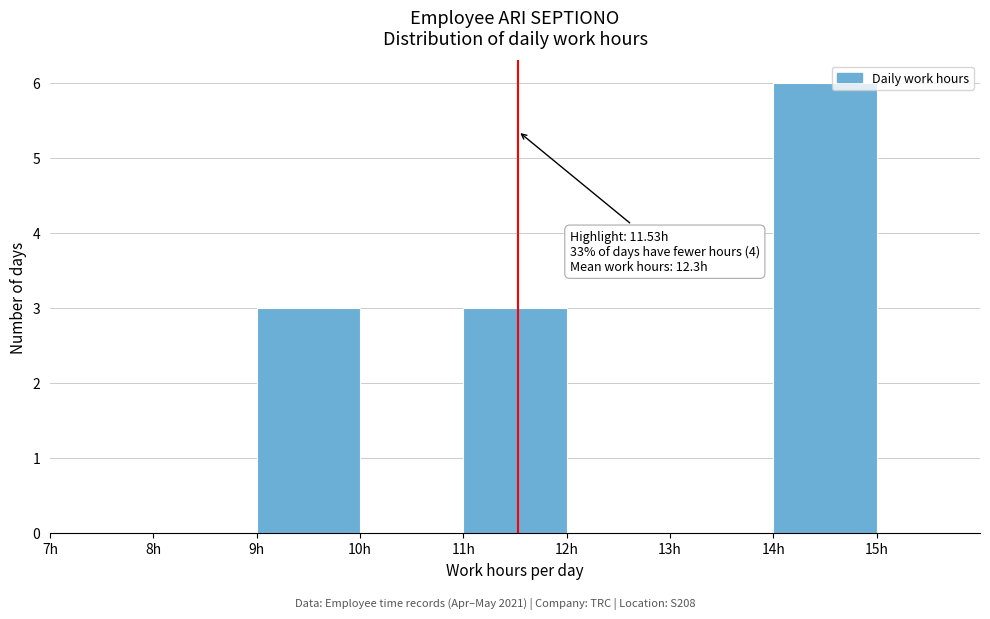

Which range on the x-axis has the tallest bar?

14 to 15